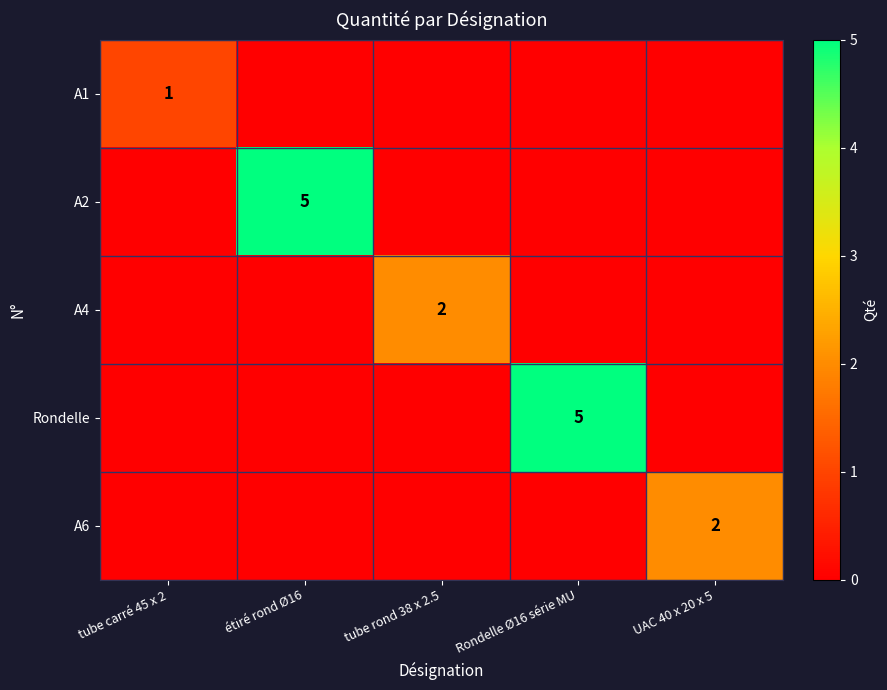

Is it true that A6 equals 2 at UAC 40 x 20 x 5?

True